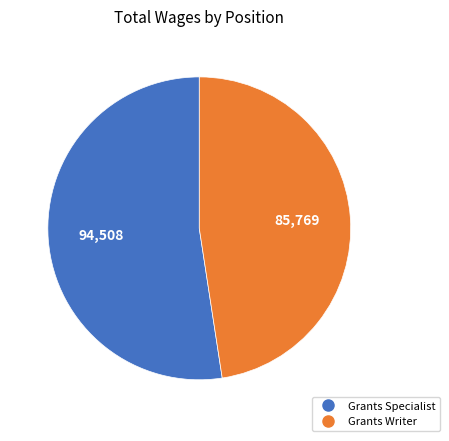

Combined, do Grants Specialist and Grants Writer account for over 50%?

Yes